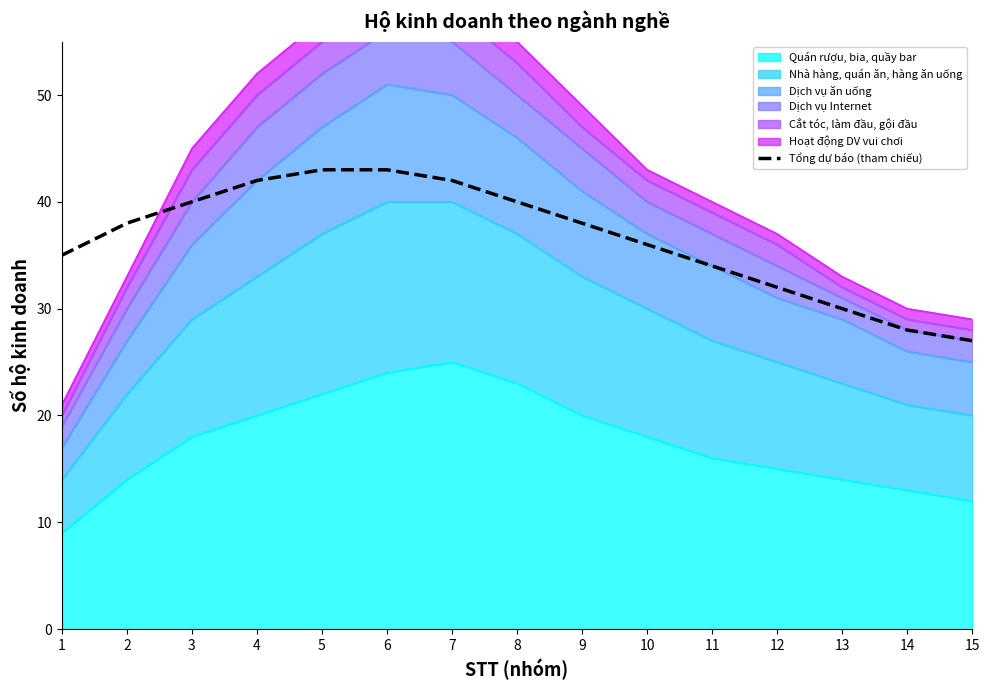

What is the average value?

37